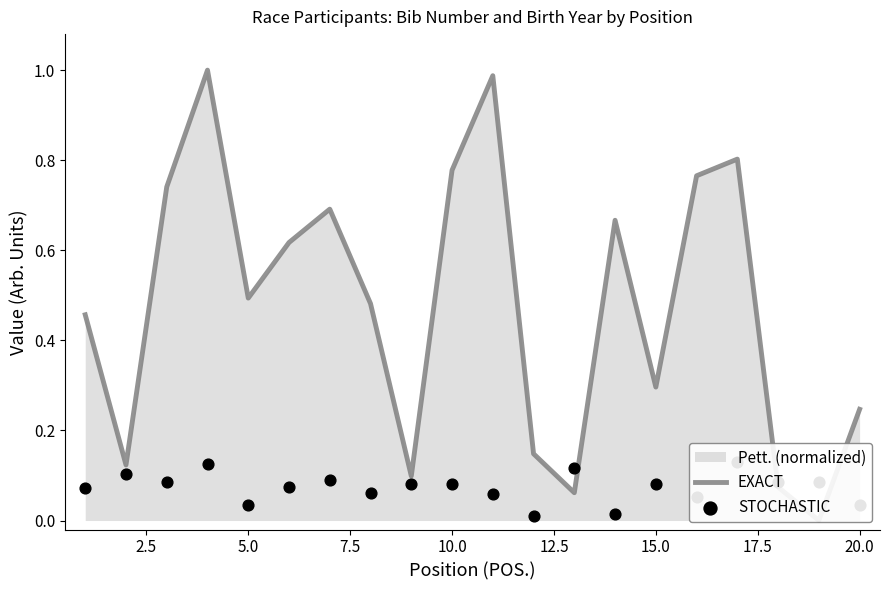

Which series reaches the minimum Y coordinate?

EXACT